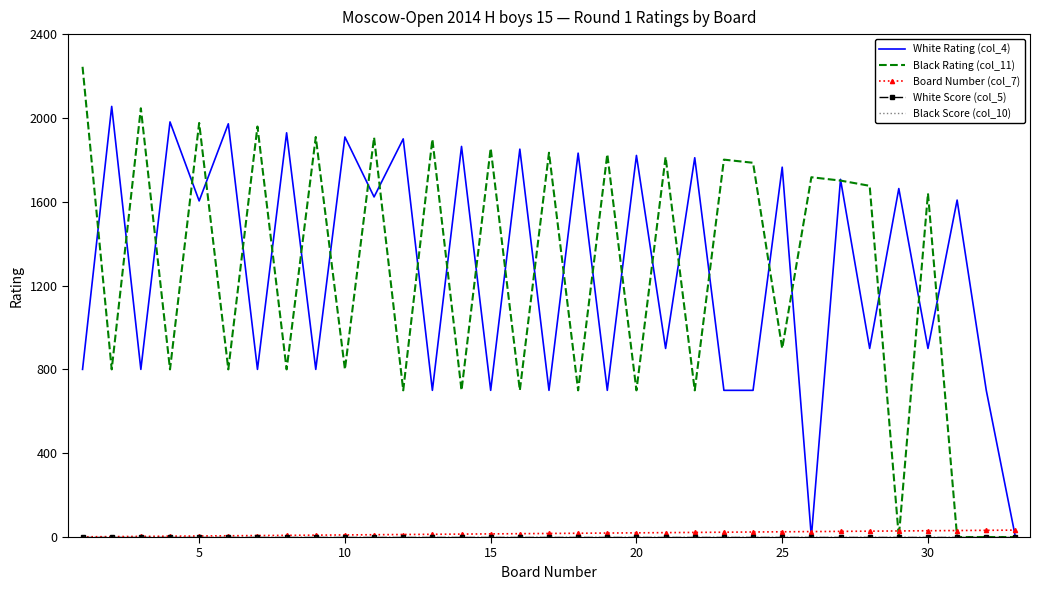

Does the chart have visible grid lines?

No